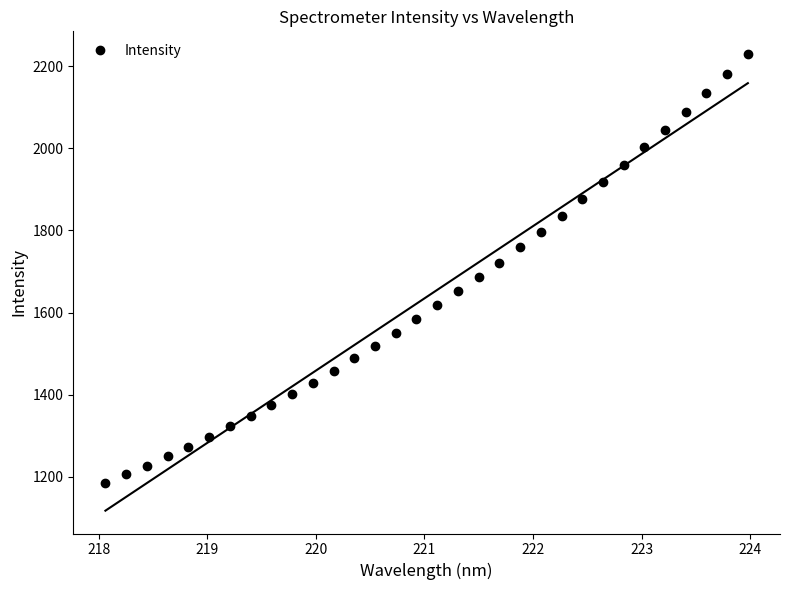

What is the minimum value shown in the chart?

1184.8